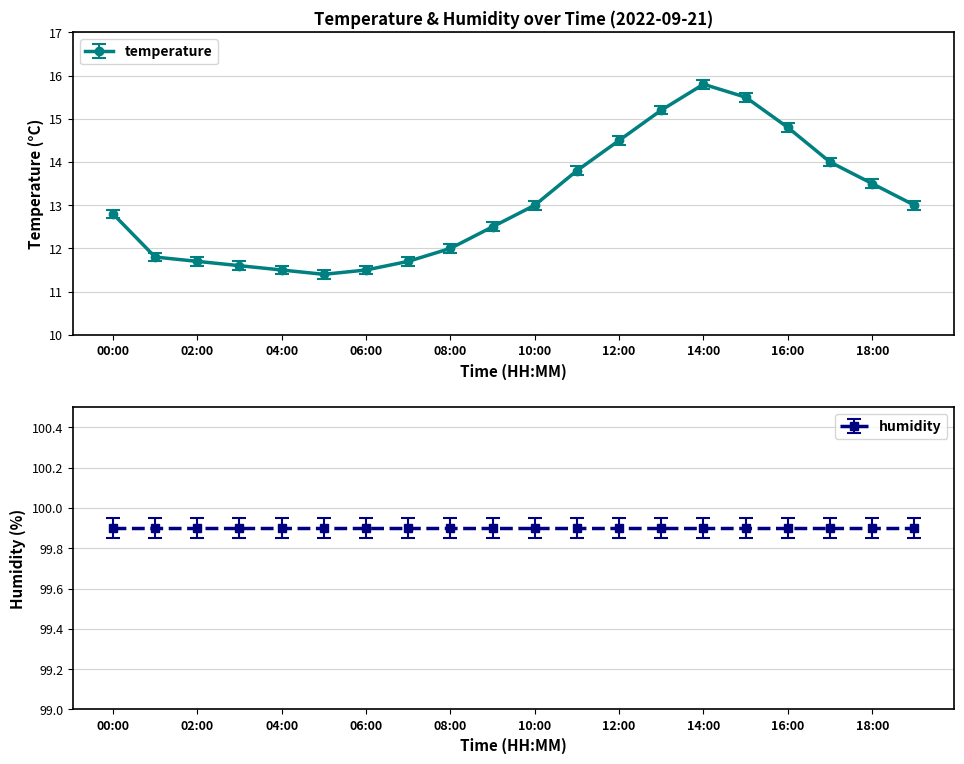

Does the chart have visible grid lines?

Yes